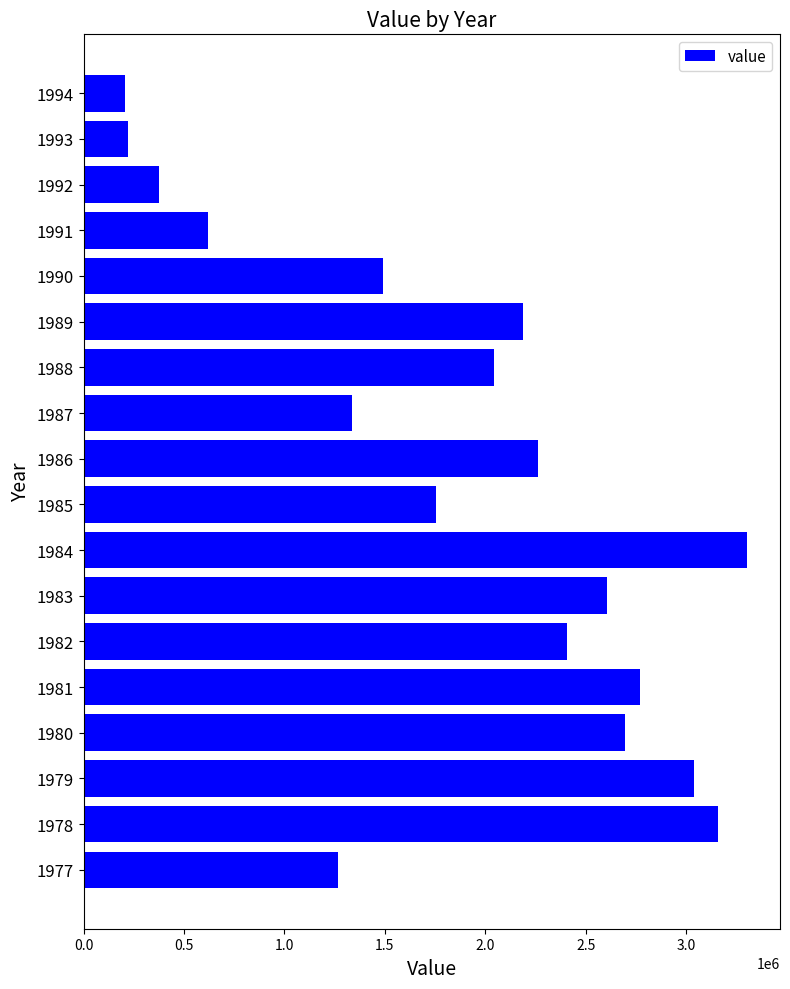

What is the average value?

1873986